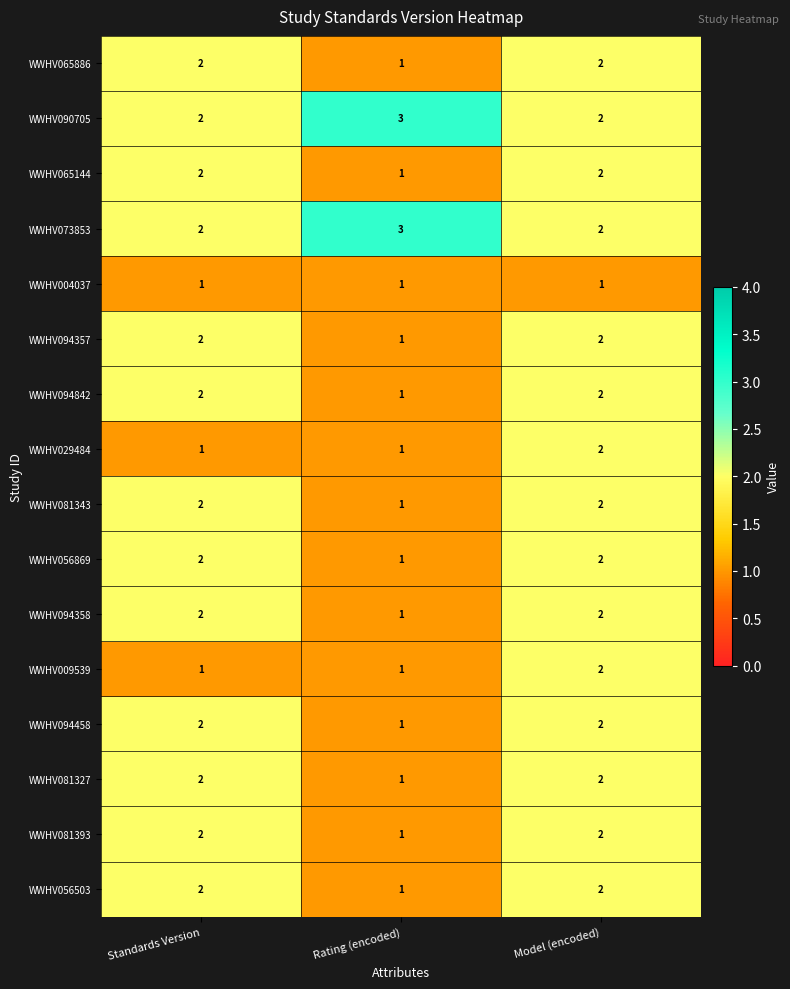

At which category does the chart reach its peak across all series?

Rating (encoded)